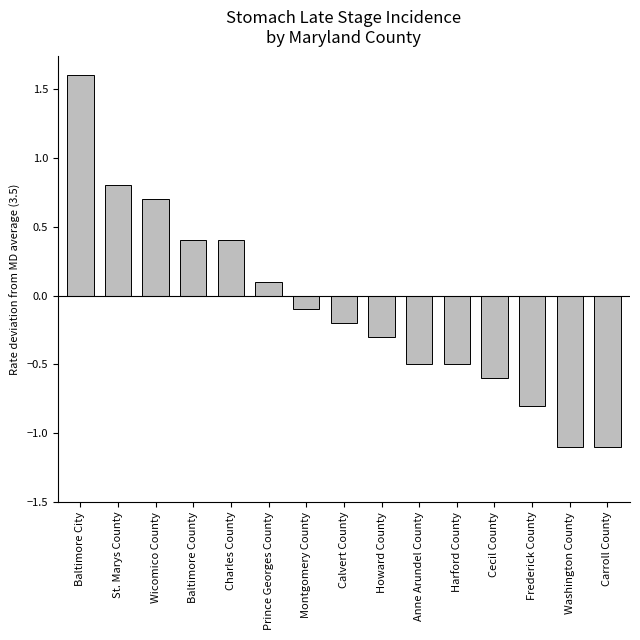

The chart shows a value of -0.1 at Montgomery County. True or false?

True